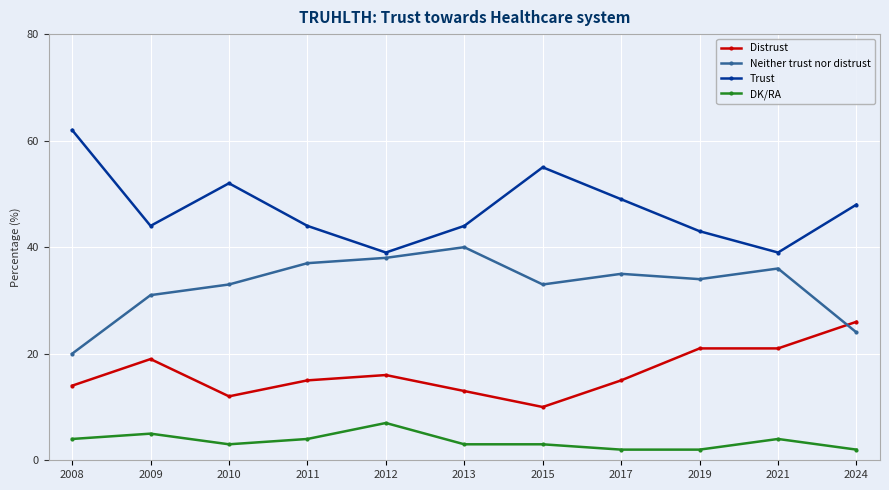

True or false: Trust and Distrust intersect in this chart.

False